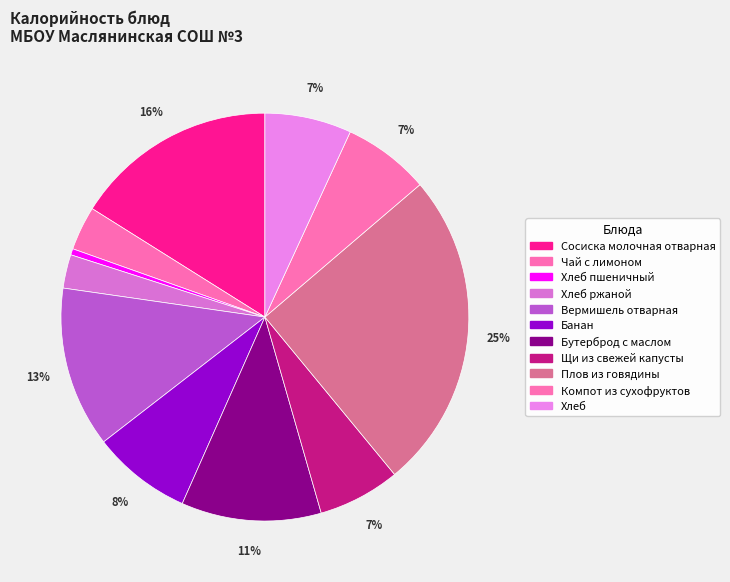

What is the ratio of the value at Хлеб ржаной to the value at Хлеб пшеничный?

5.4